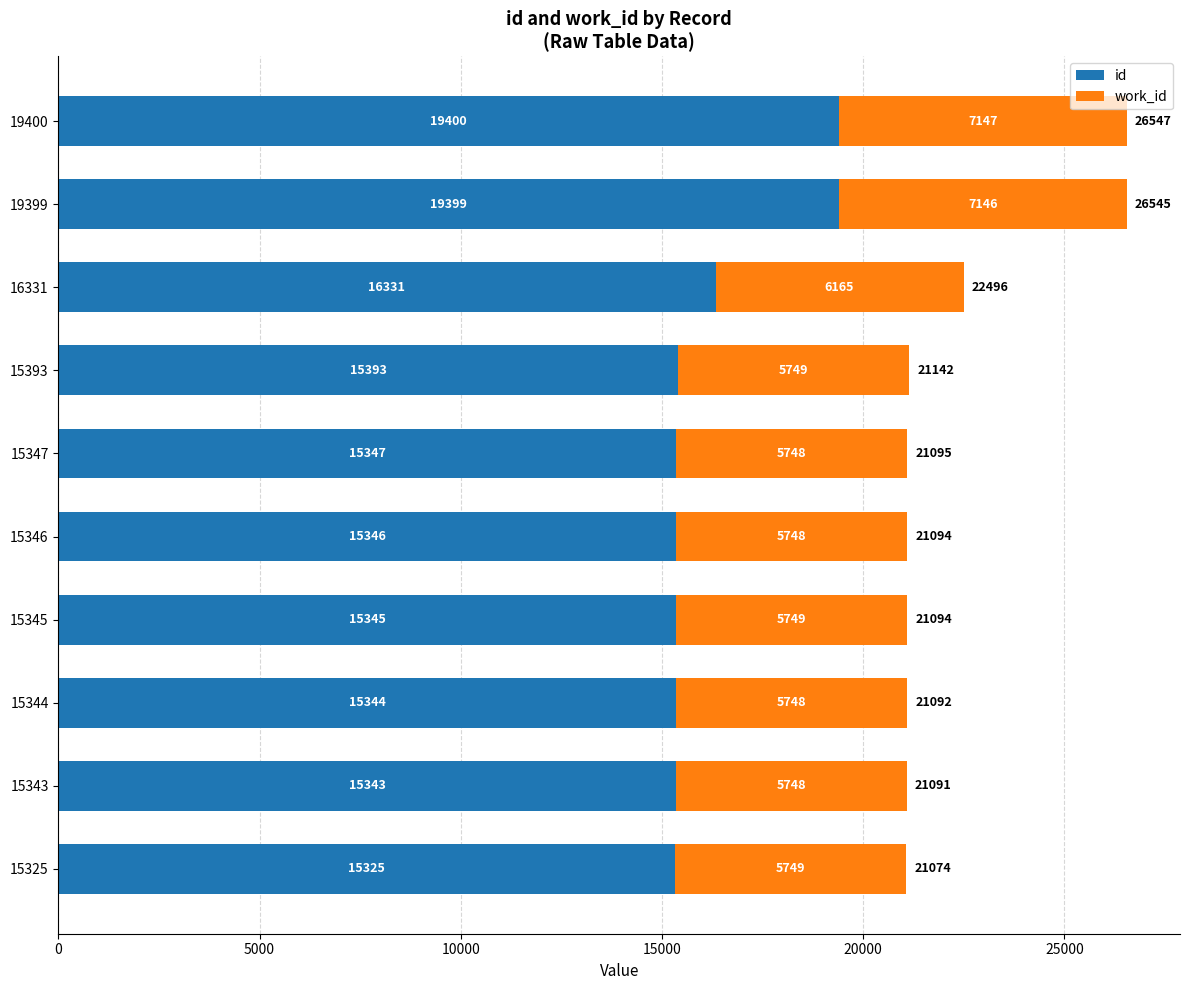

At which category is the sum across all series the highest?

19400